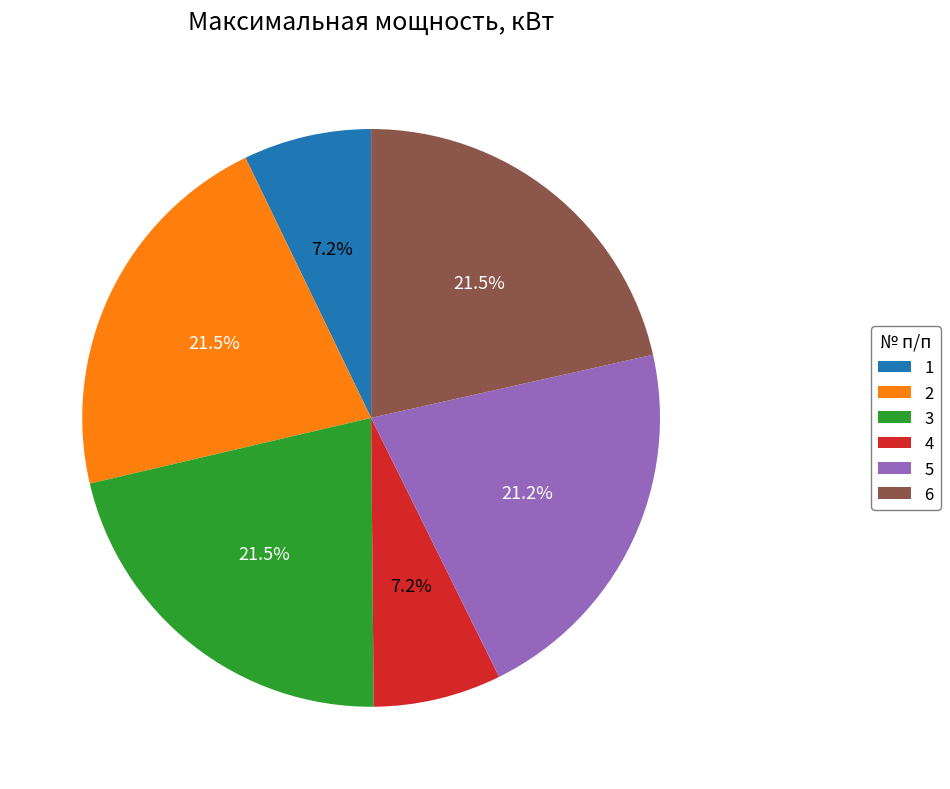

Is 3 the majority of the pie?

No